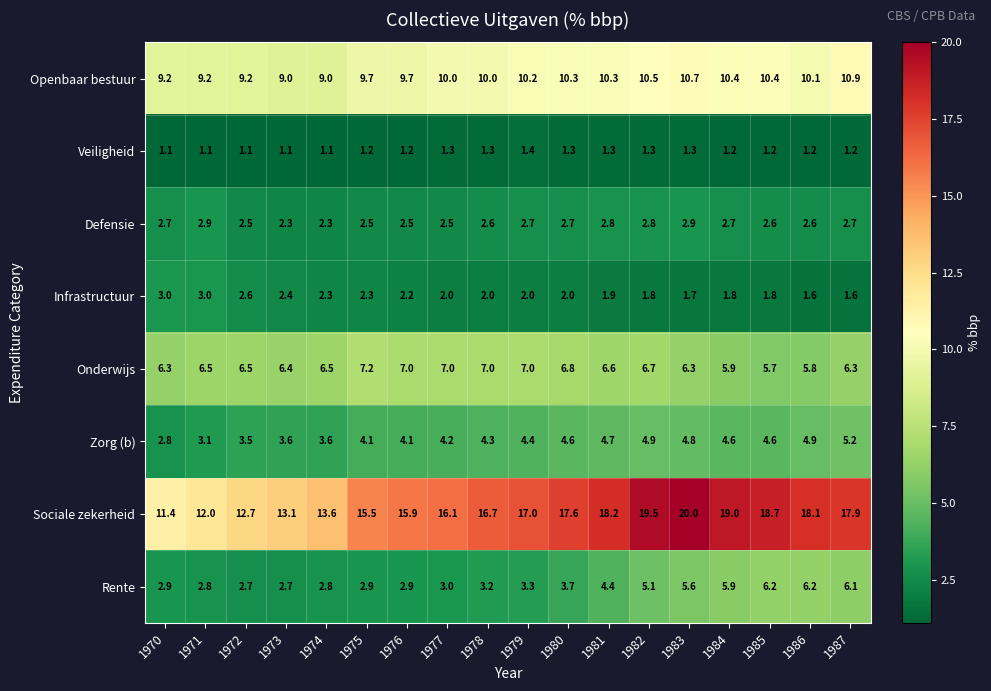

What is the difference between the maximum and minimum values in the Zorg (b) series?

2.4